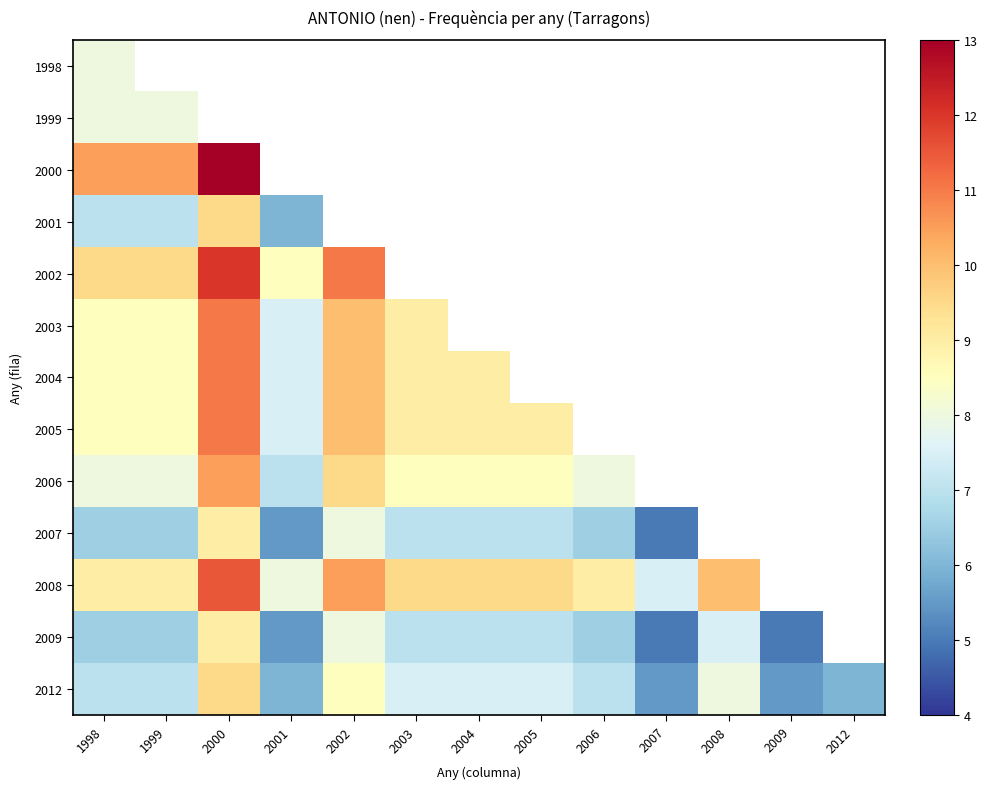

At which category is the sum across all series the highest?

1998